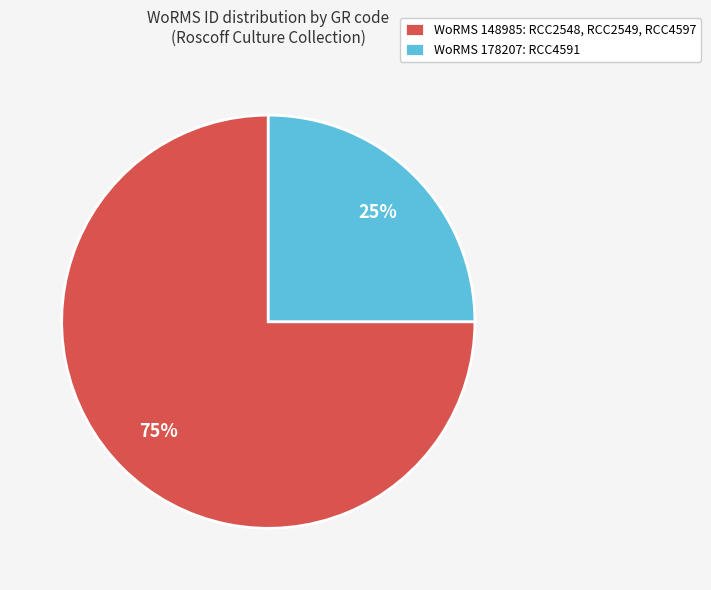

Do WoRMS 148985: RCC2548, RCC2549, RCC4597 and WoRMS 178207: RCC4591 together represent more than half of the pie?

Yes